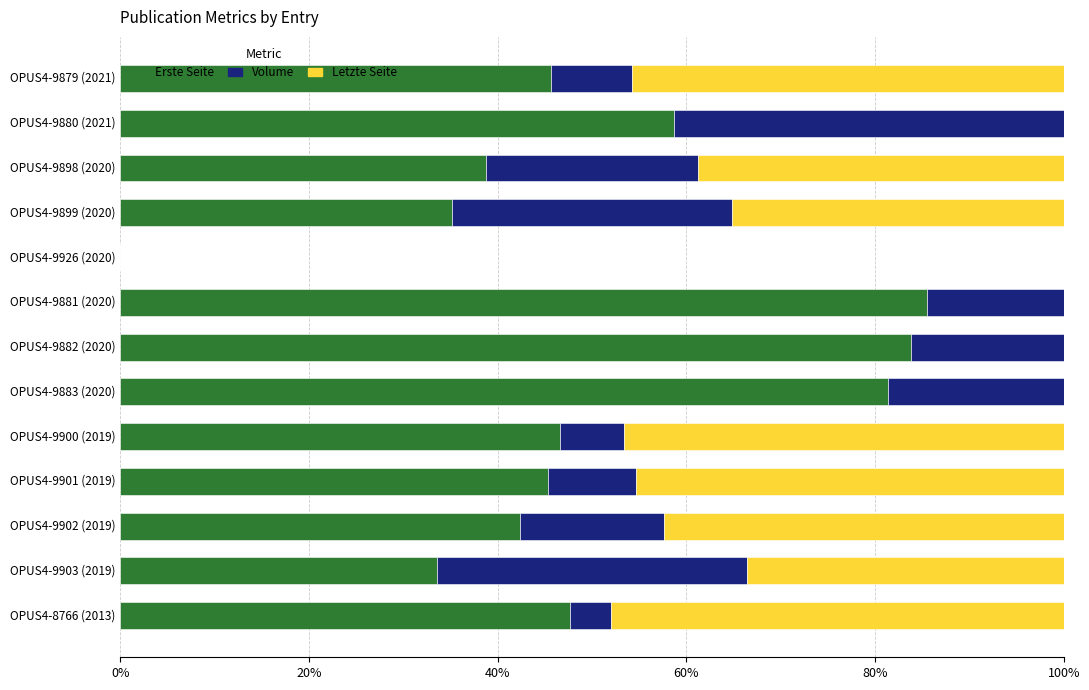

What is the total value across all series at OPUS4-9899 (2020)?

100.0